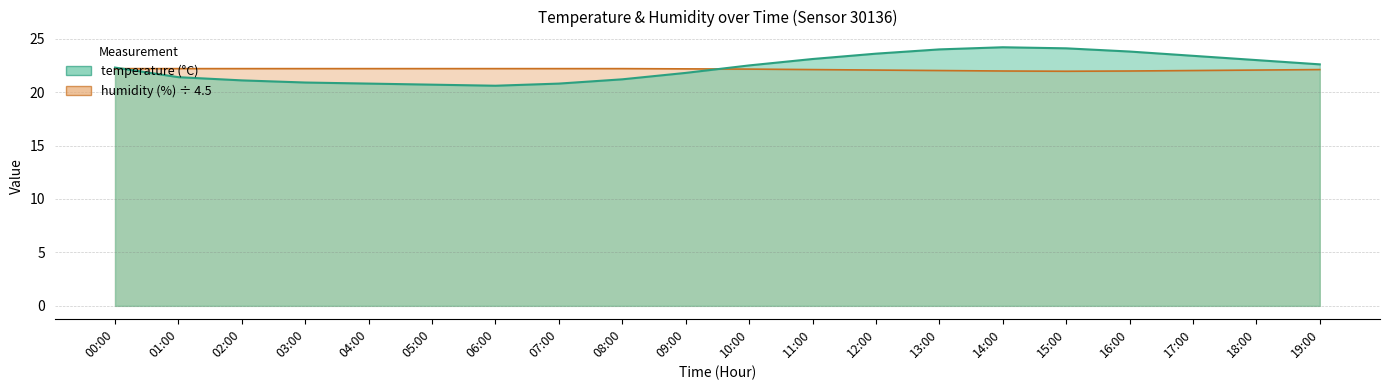

True or false: temperature and humidity intersect in this chart.

True